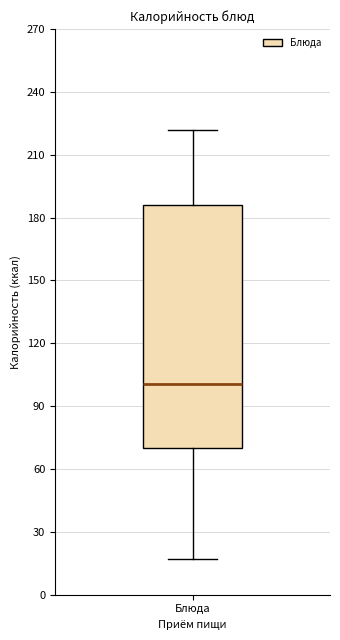

Transcribe this box plot: give where the median line is, the range the box spans, and where the two whiskers end, as read against the y-axis. The values are not printed on the chart, so give them approximately, as read against the axis.

median 100, box 70 to 185, whiskers 15 to 220